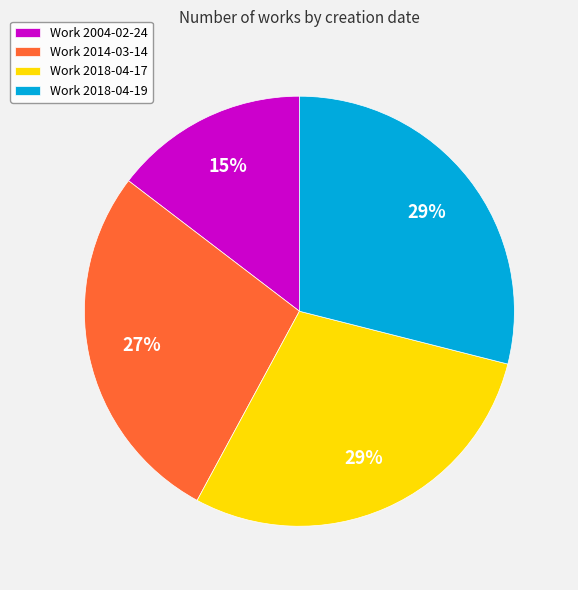

Which slice is the smallest?

Work 2004-02-24